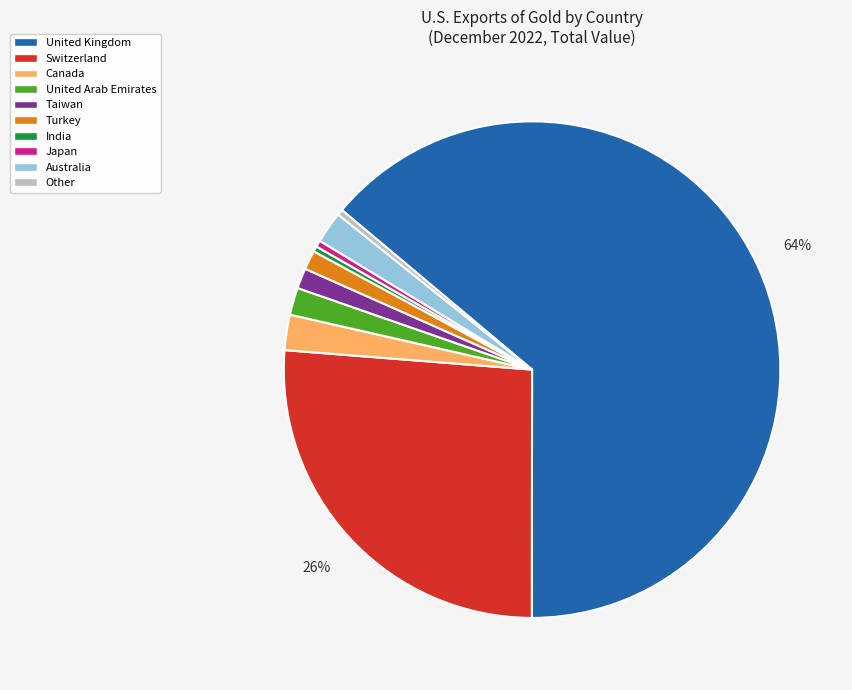

Which category accounts for the majority?

United Kingdom